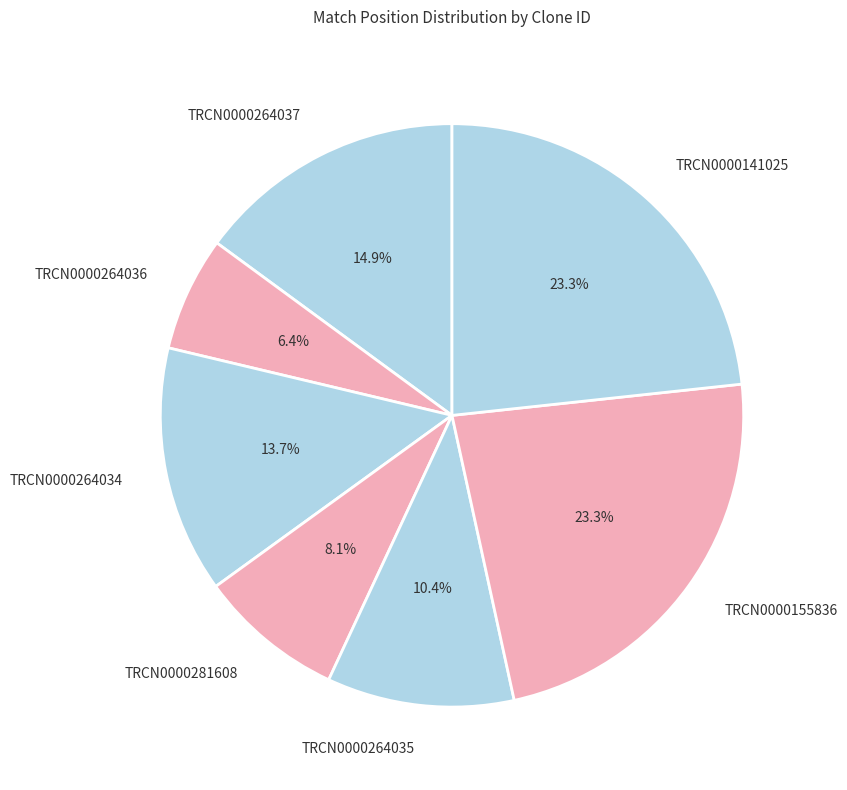

The TRCN0000264037 slice represents 15% of the pie. True or false?

True